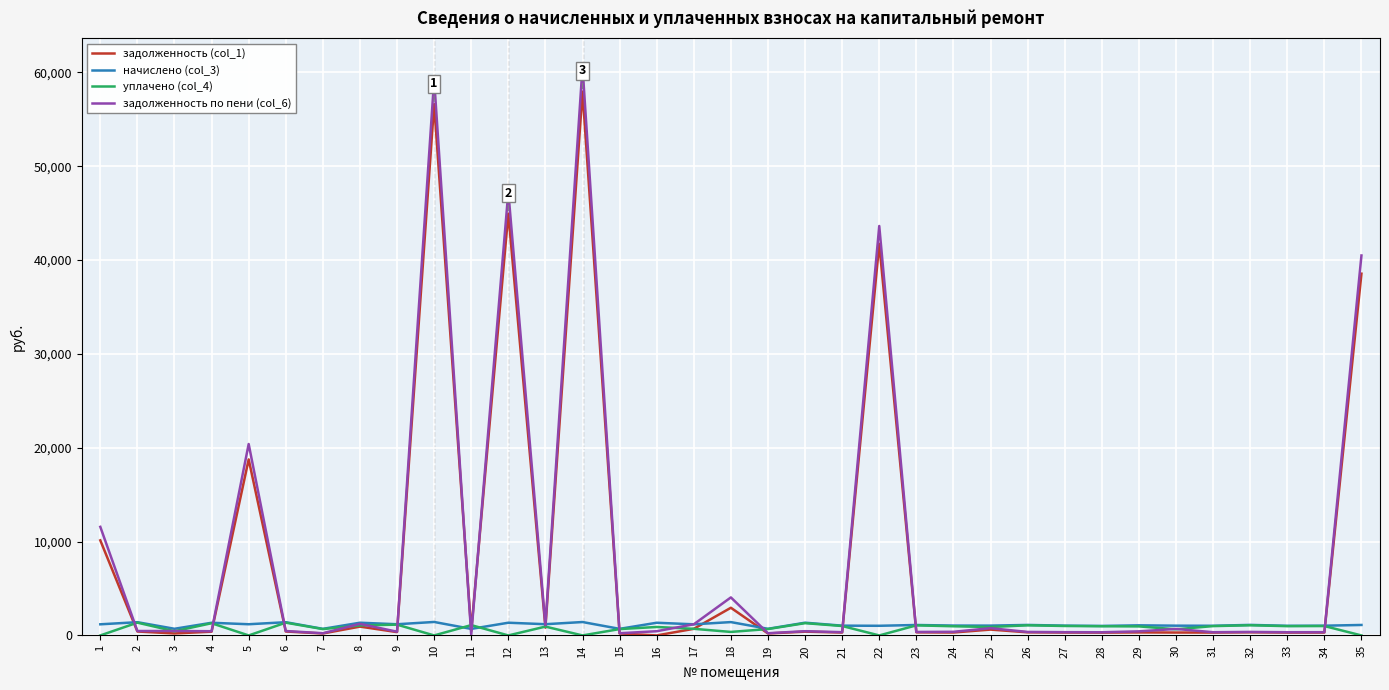

How many lines are shown in the chart?

4